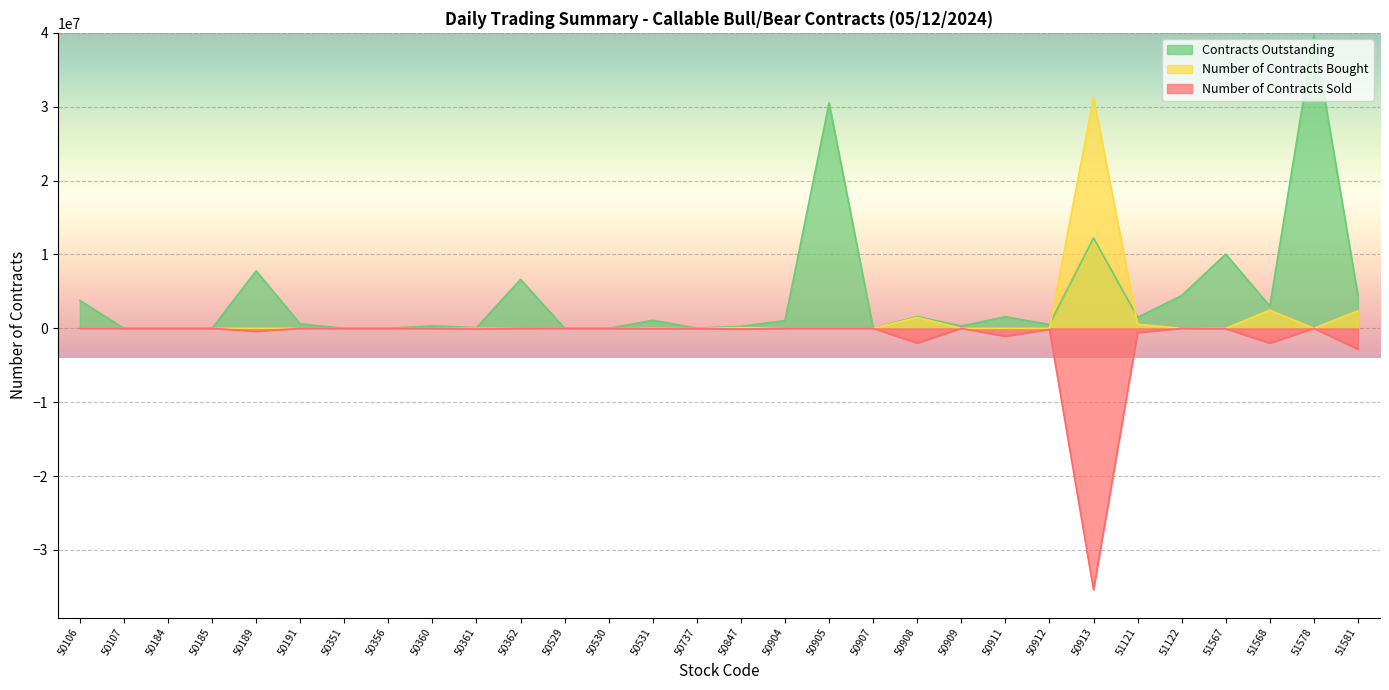

What is the difference between the maximum and minimum values in the Contracts Outstanding series?

39710000